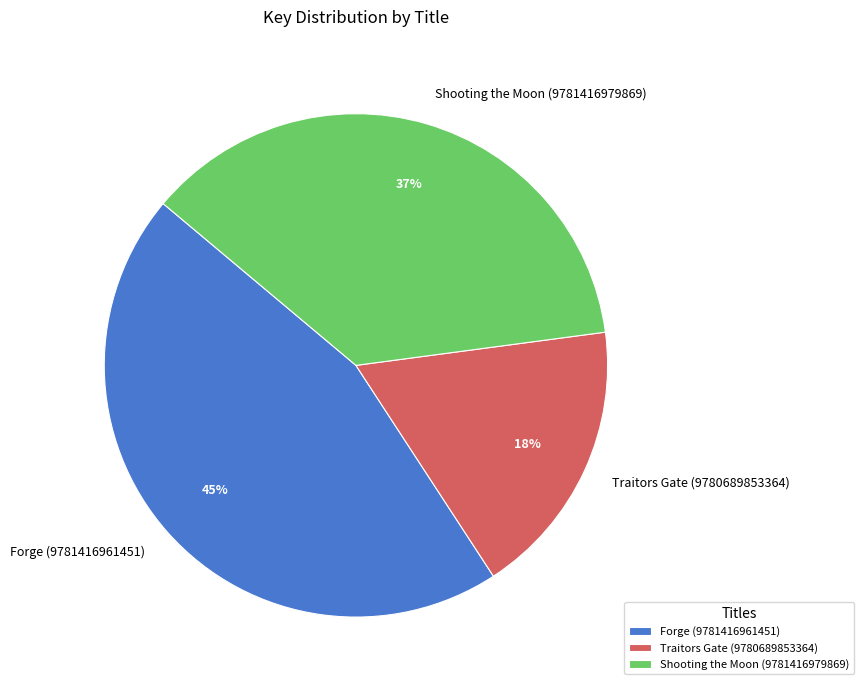

Between Forge (9781416961451) and Shooting the Moon (9781416979869), which is larger?

Forge (9781416961451)